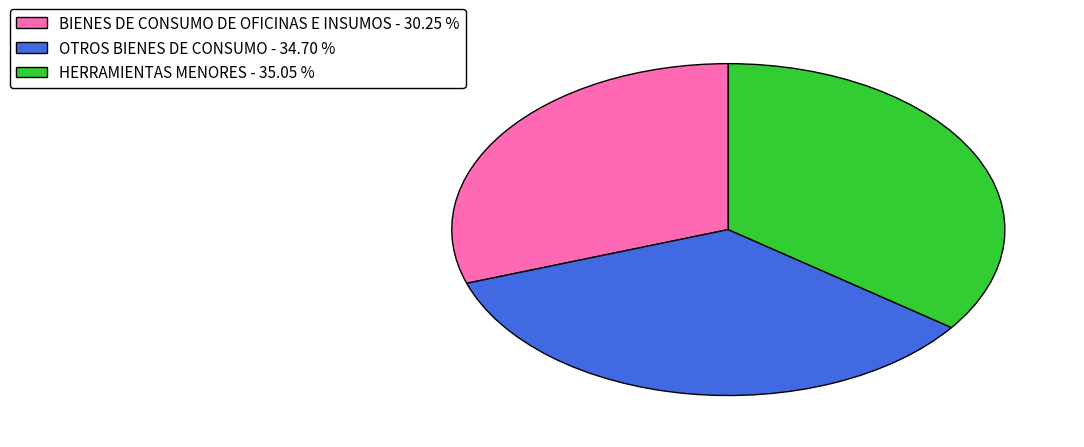

Does HERRAMIENTAS MENORES represent more than half of the total?

No